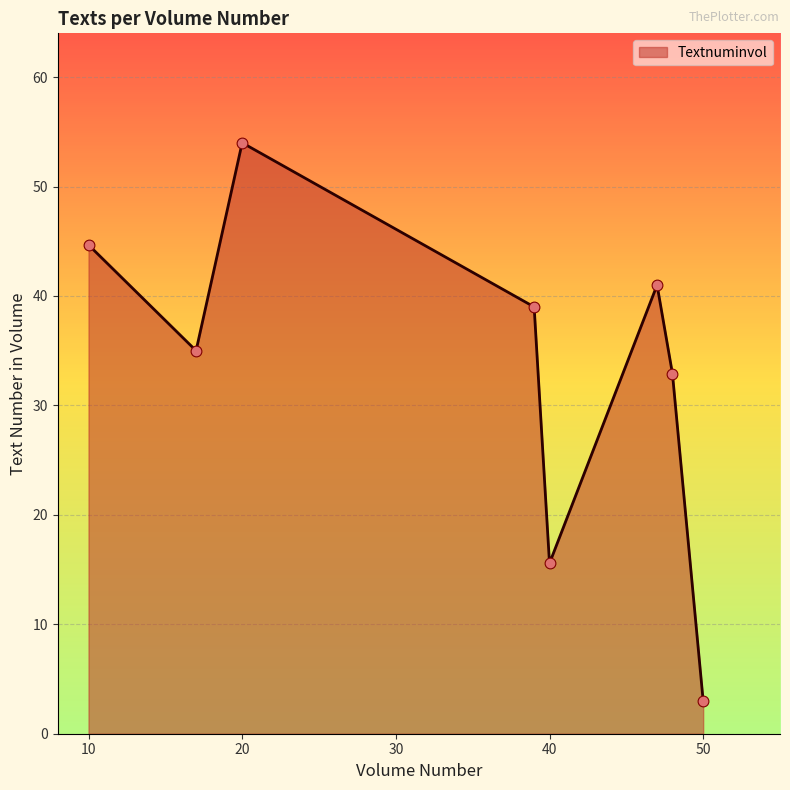

What is the greatest value displayed?

54.0